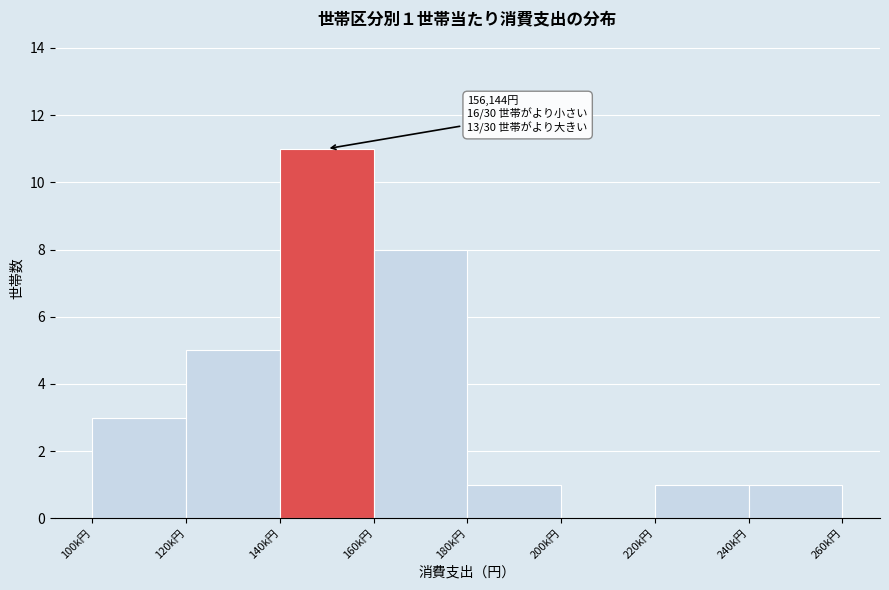

Reading left to right, what are all the values shown in this chart?

100k円=3	120k円=5	140k円=11	160k円=8	180k円=1	200k円=0	220k円=1	240k円=1